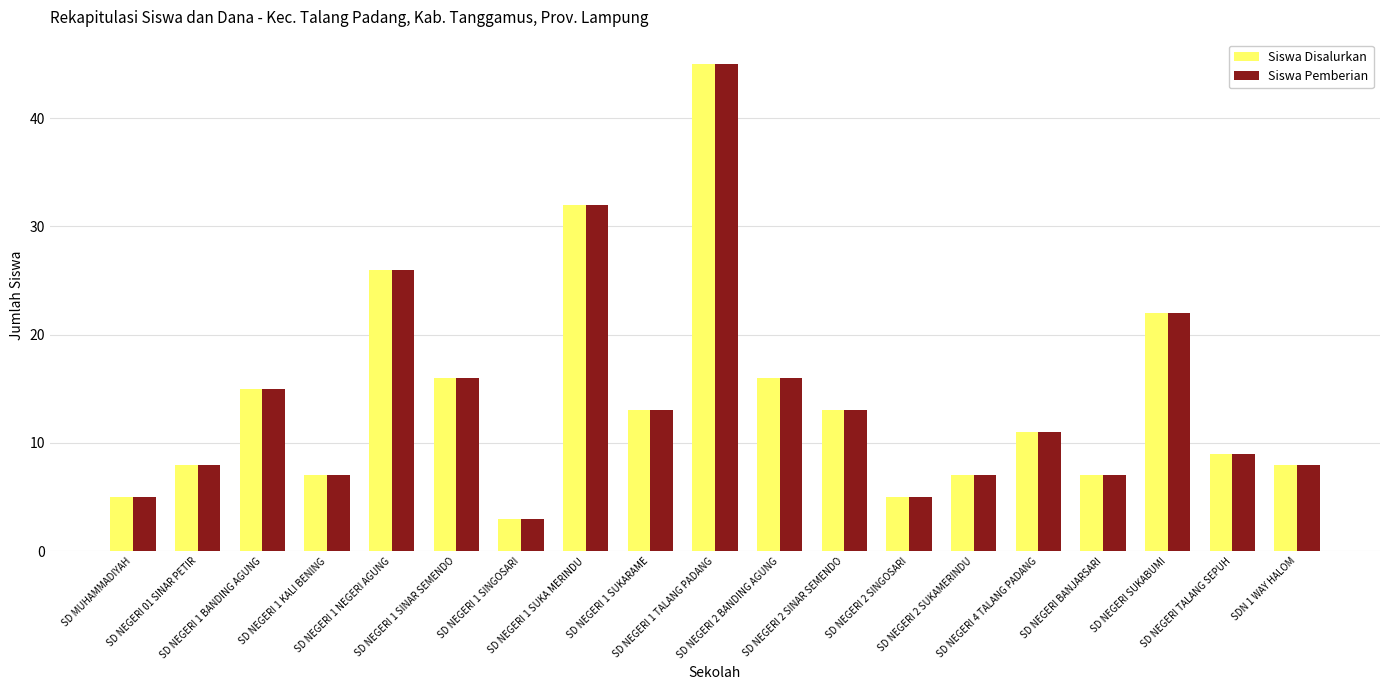

What is the average value of the Siswa Pemberian series?

14